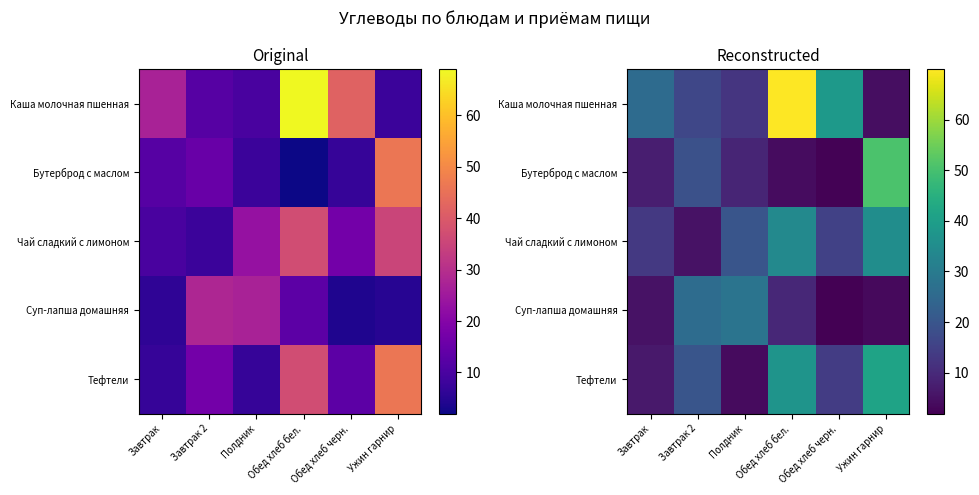

List the labels in order of Чай сладкий с лимоном value, largest first.

Ужин гарнир, Обед хлеб бел., Полдник, Обед хлеб черн., Завтрак, Завтрак 2